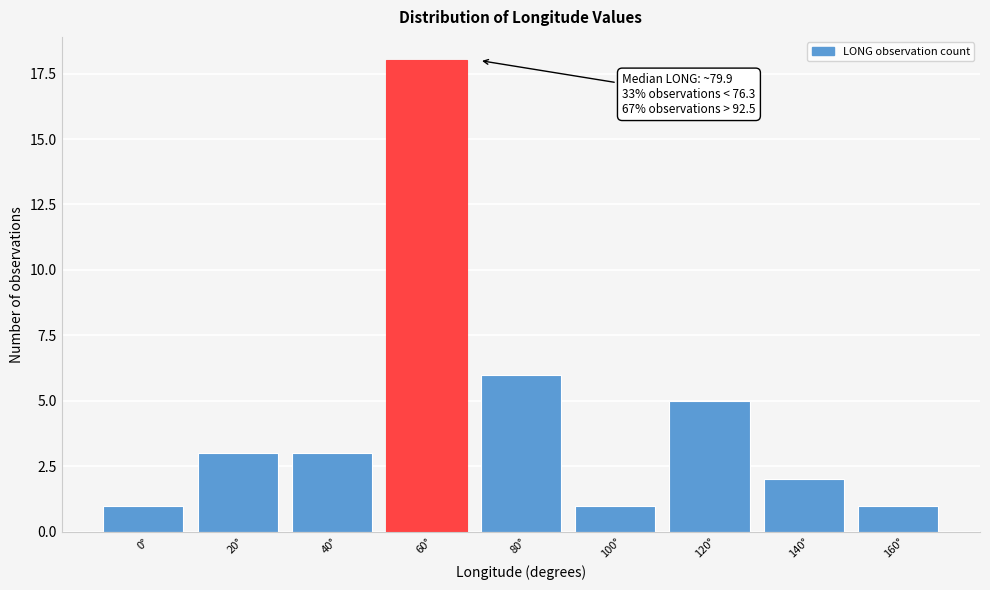

Reading left to right, transcribe all the data shown in this chart.

0°=1	20°=3	40°=3	60°=18	80°=6	100°=1	120°=5	140°=2	160°=1